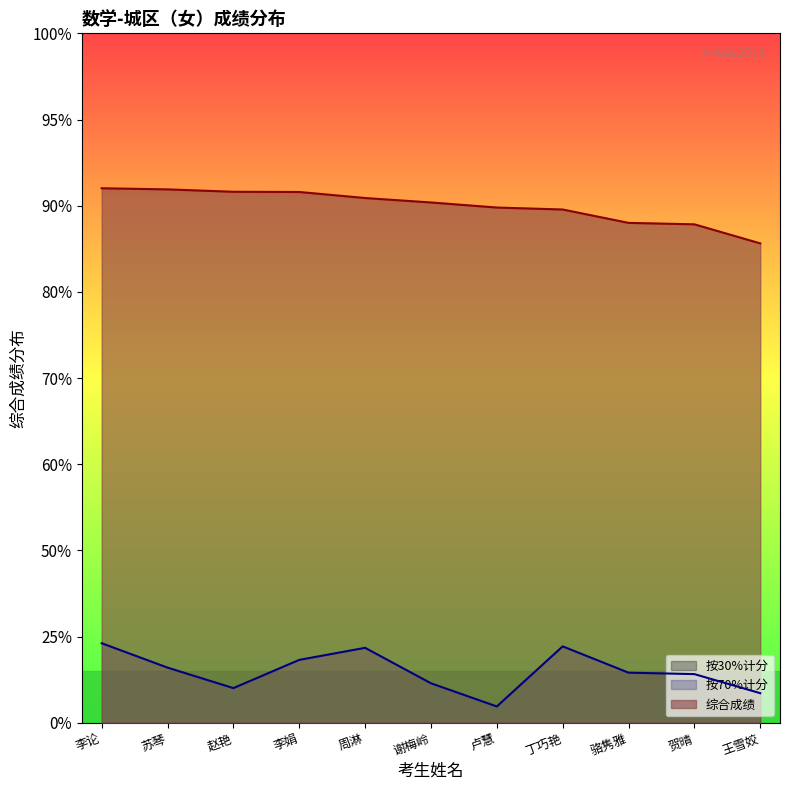

Which series has the largest total across all categories?

综合成绩